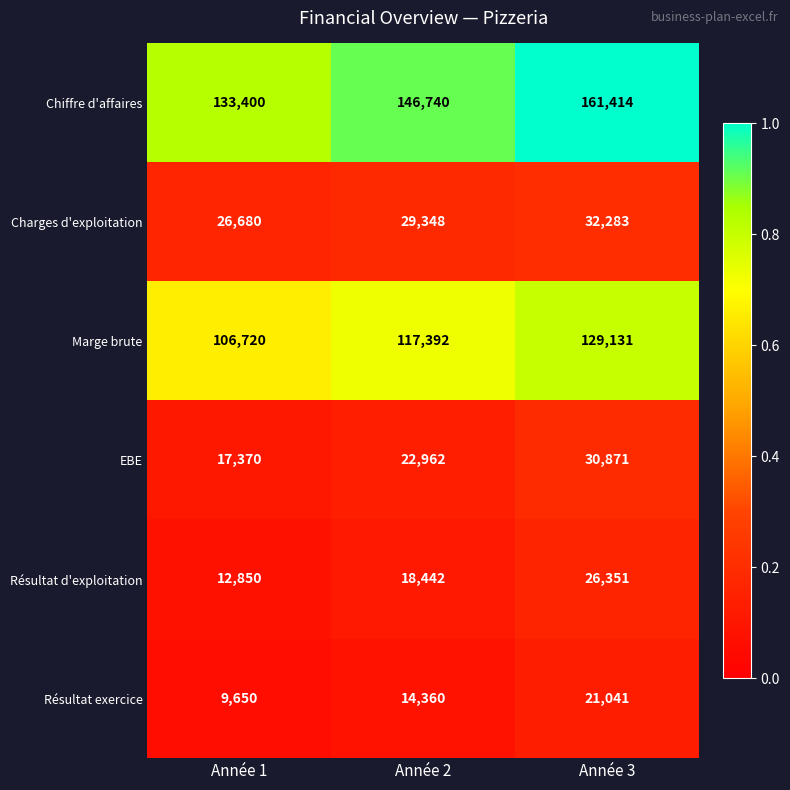

Reading left to right, transcribe all the data shown in this chart.

Chiffre d'affaires: Année 1=133400	Année 2=146740	Année 3=161414
Charges d'exploitation: Année 1=26680	Année 2=29348	Année 3=32283
Marge brute: Année 1=106720	Année 2=117392	Année 3=129131
EBE: Année 1=17370	Année 2=22962	Année 3=30871
Résultat d'exploitation: Année 1=12850	Année 2=18442	Année 3=26351
Résultat exercice: Année 1=9650	Année 2=14360	Année 3=21041